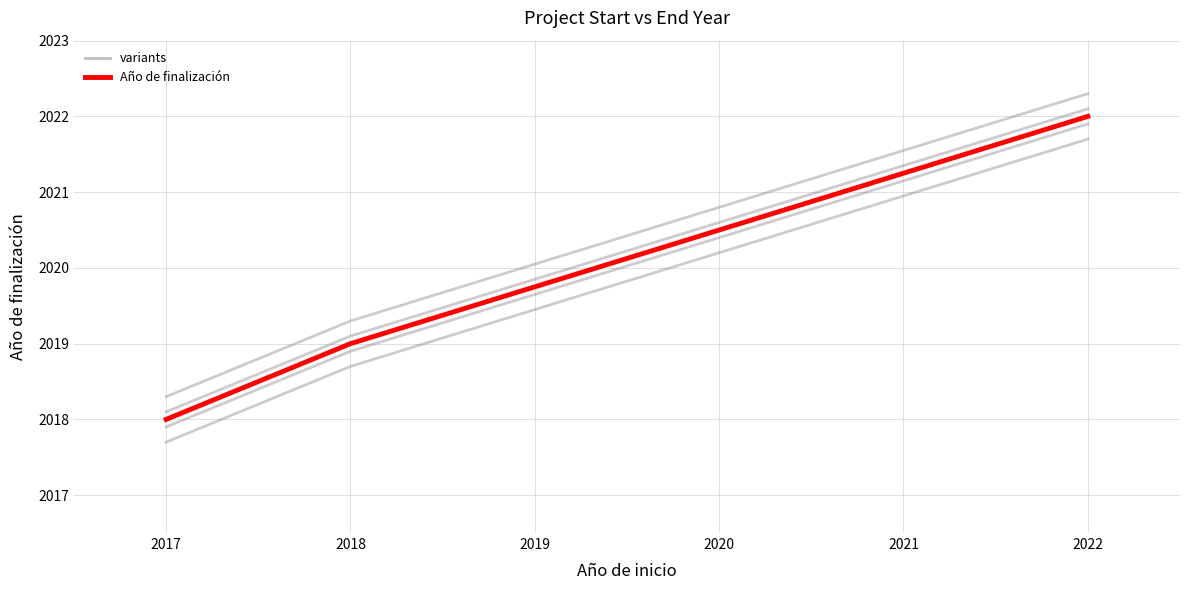

How many values are below 2019?

1